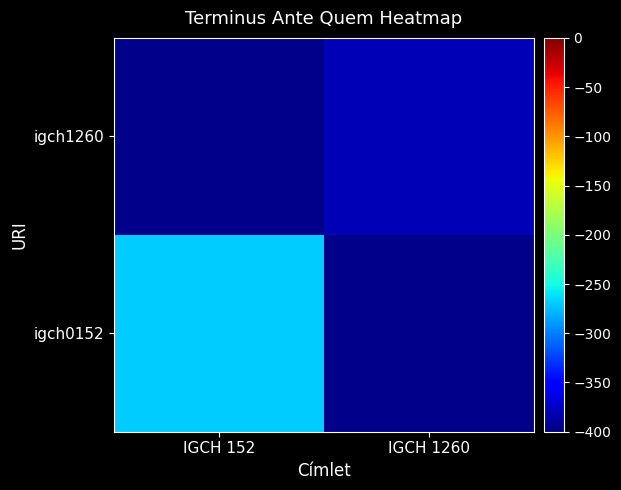

Rank the series by their maximum value, from lowest to highest.

igch0152, igch1260